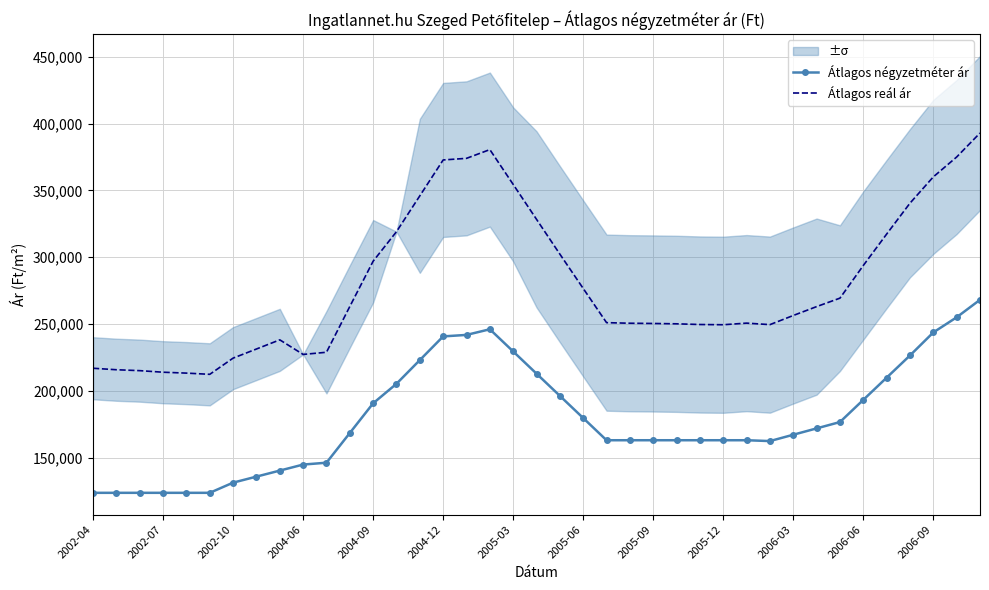

What is the minimum value for Átlagos négyzetméter ár?

123571